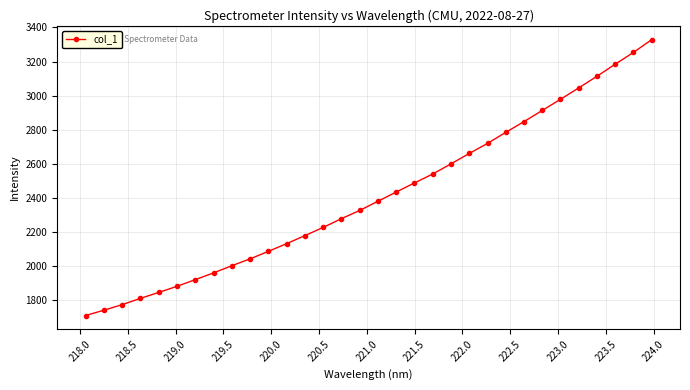

What is the greatest value displayed?

3328.8